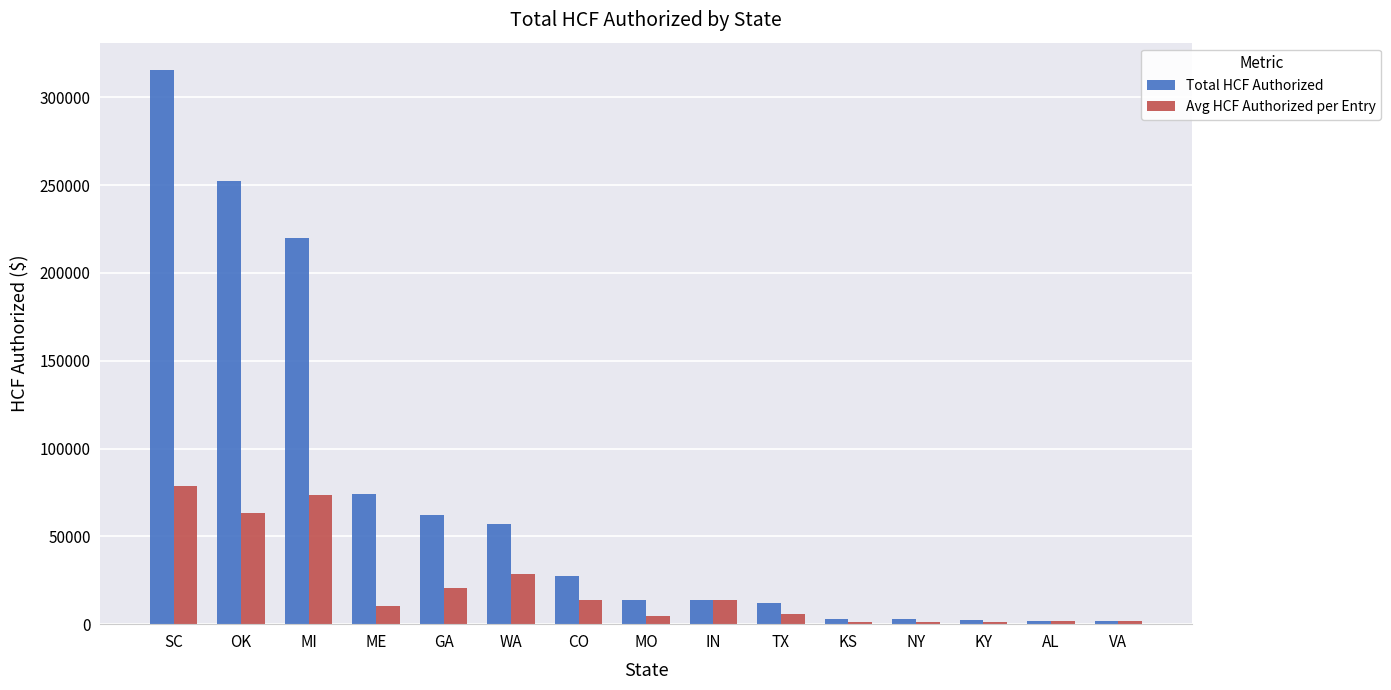

At which label does Total HCF Authorized reach its peak?

SC